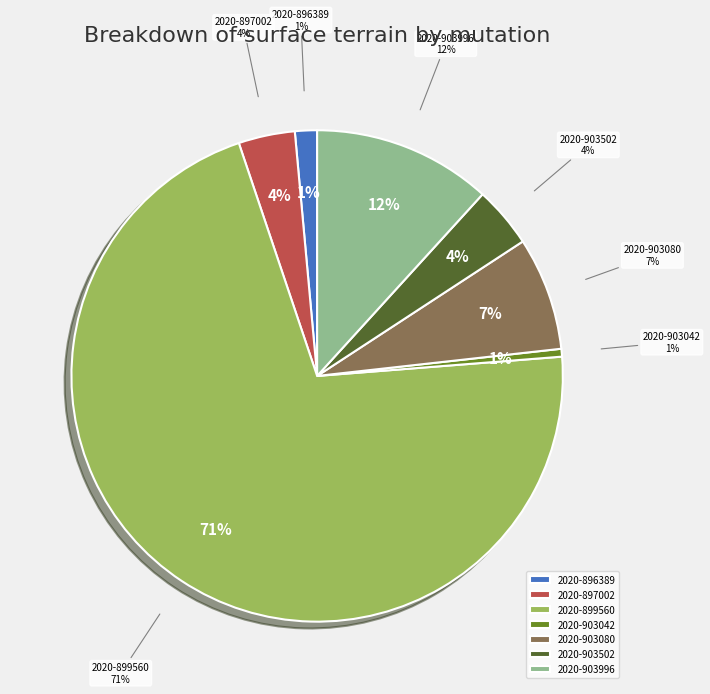

What is the total percentage of 2020-903996 and 2020-899560?

82.8%